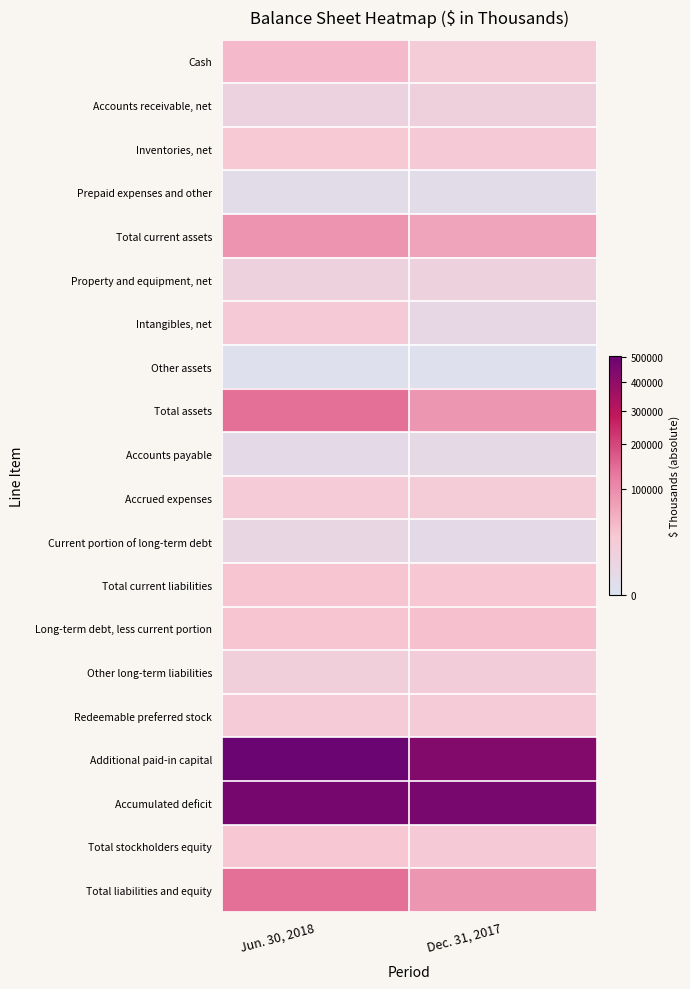

How many data points does each series have?

2